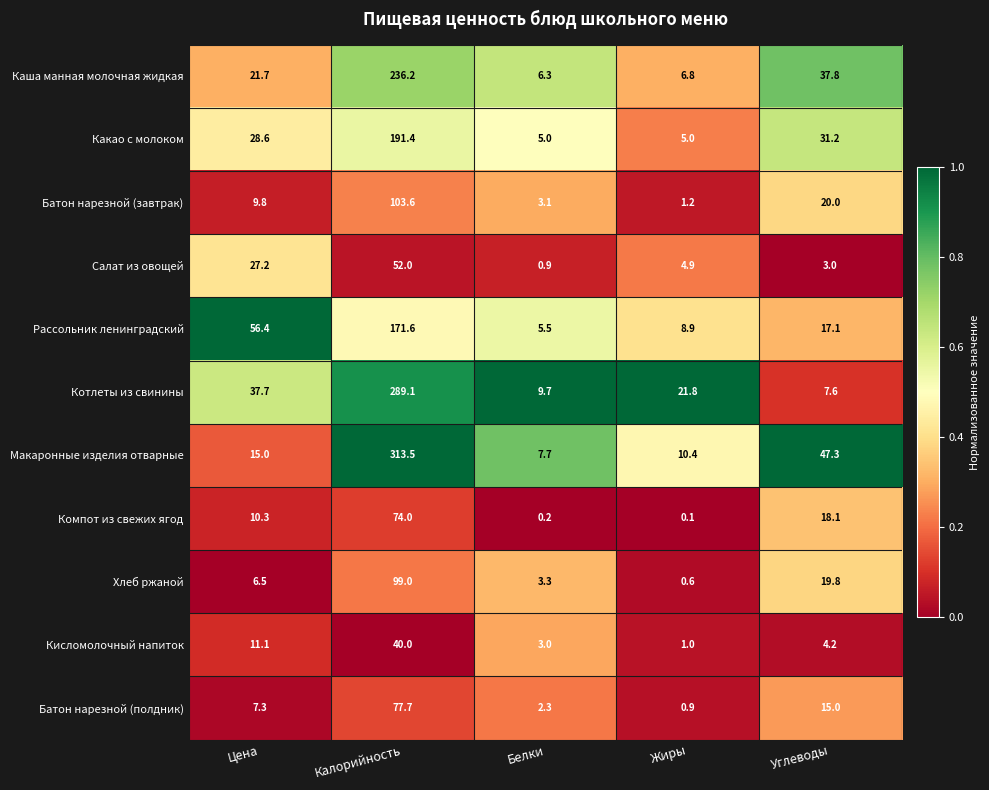

Which series has the largest range (max minus min)?

Макаронные изделия отварные